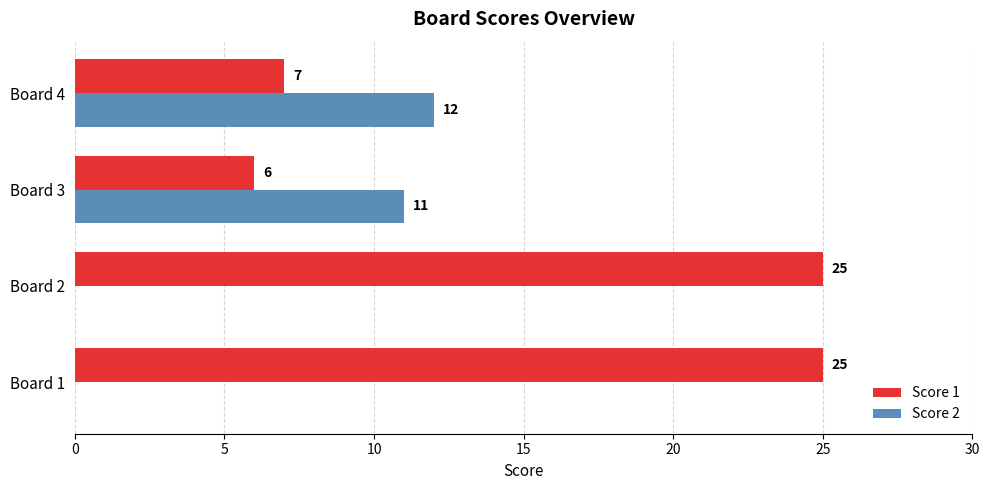

True or false: Score 2 has a value of 0 at Board 2.

True